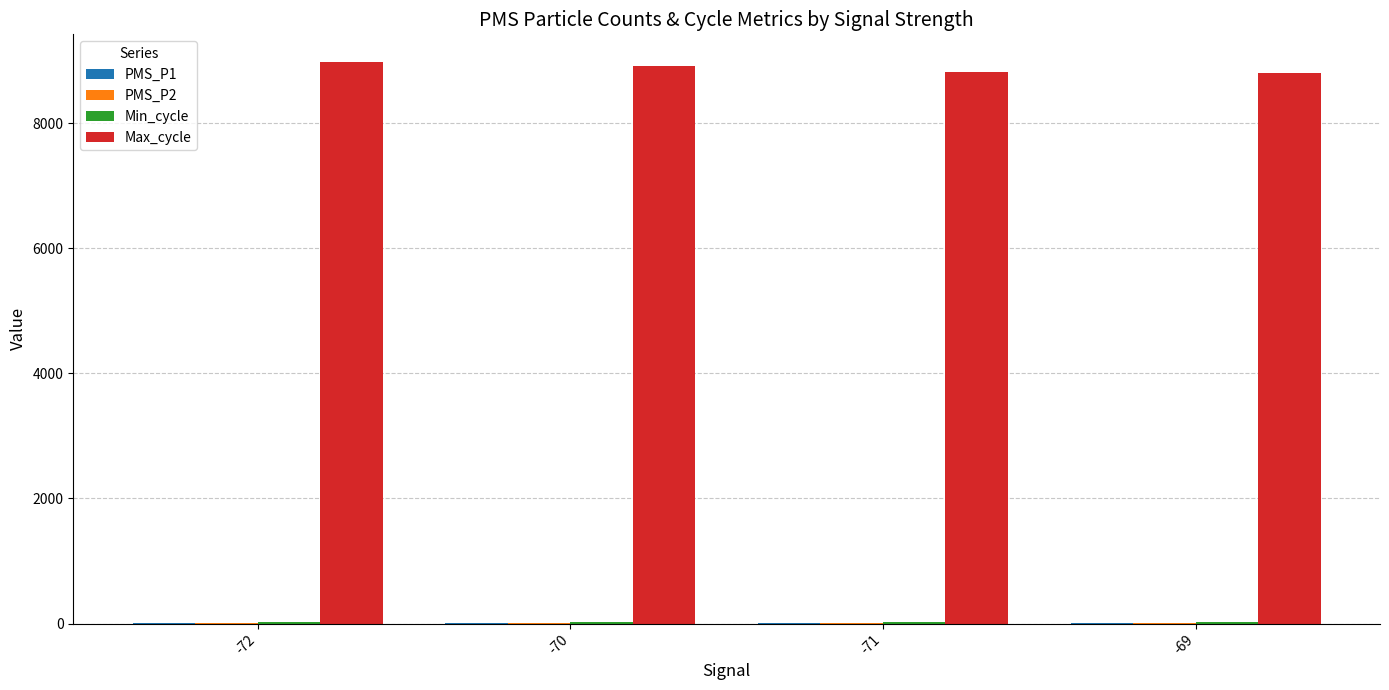

Which series has the largest total across all categories?

Max_cycle